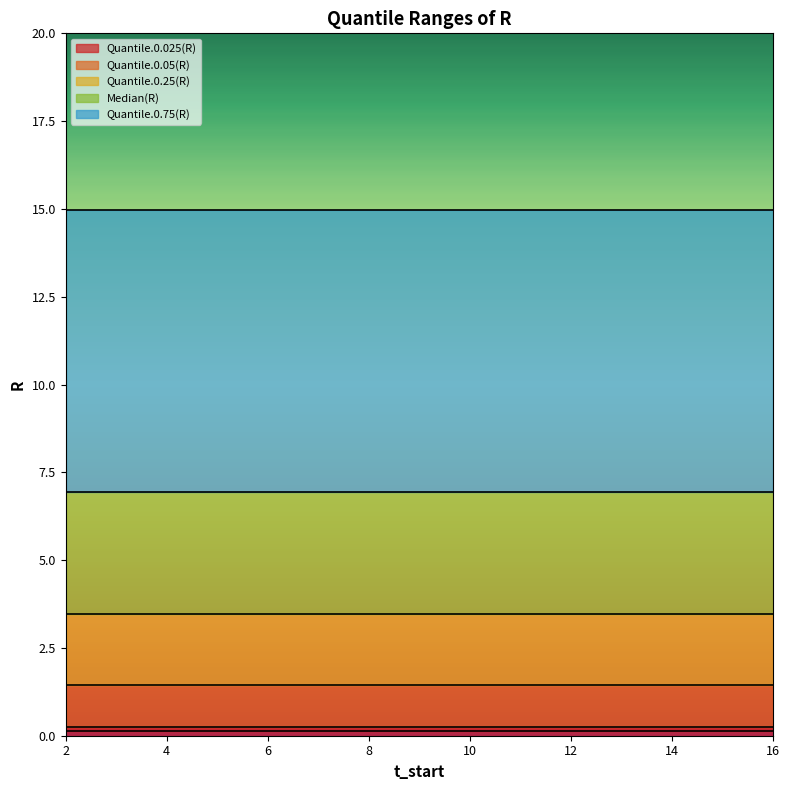

Reading right to left, transcribe all the data shown in this chart.

Quantile.0.025(R): 0.1	0.1	0.1	0.1	0.1	0.1	0.1	0.1	0.1	0.1	0.1	0.1	0.1	0.1	0.1
Quantile.0.05(R): 0.3	0.3	0.3	0.3	0.3	0.3	0.3	0.3	0.3	0.3	0.3	0.3	0.3	0.3	0.3
Quantile.0.25(R): 1.4	1.4	1.4	1.4	1.4	1.4	1.4	1.4	1.4	1.4	1.4	1.4	1.4	1.4	1.4
Median(R): 3.5	3.5	3.5	3.5	3.5	3.5	3.5	3.5	3.5	3.5	3.5	3.5	3.5	3.5	3.5
Quantile.0.75(R): 6.9	6.9	6.9	6.9	6.9	6.9	6.9	6.9	6.9	6.9	6.9	6.9	6.9	6.9	6.9
Quantile.0.95(R): 15.0	15.0	15.0	15.0	15.0	15.0	15.0	15.0	15.0	15.0	15.0	15.0	15.0	15.0	15.0